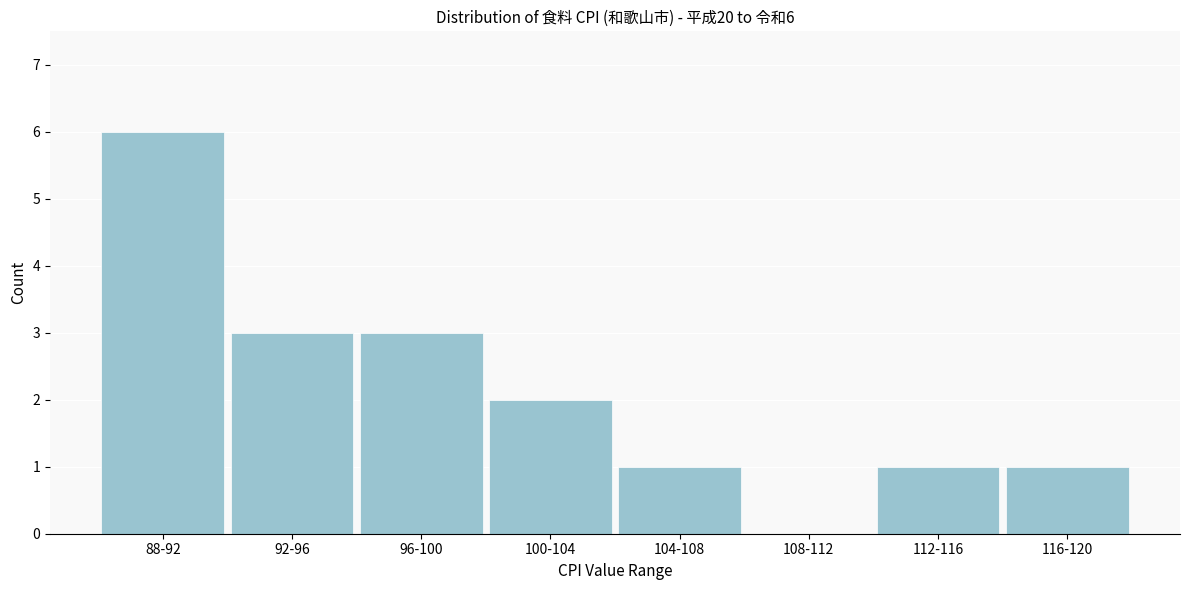

Reading left to right, extract all data points from this chart.

88-92=6	92-96=3	96-100=3	100-104=2	104-108=1	108-112=0	112-116=1	116-120=1